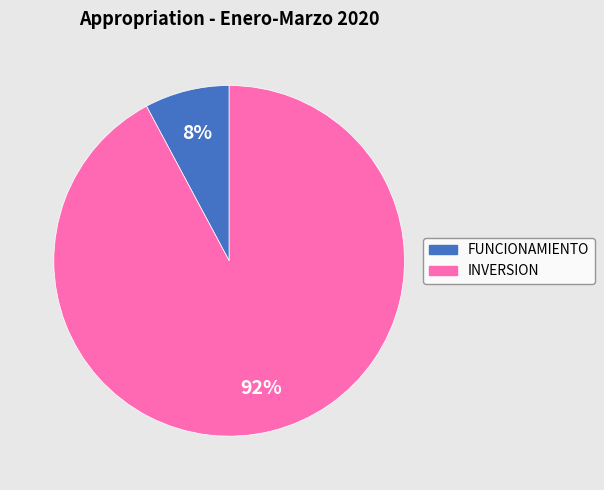

How many segments does this pie chart have?

2